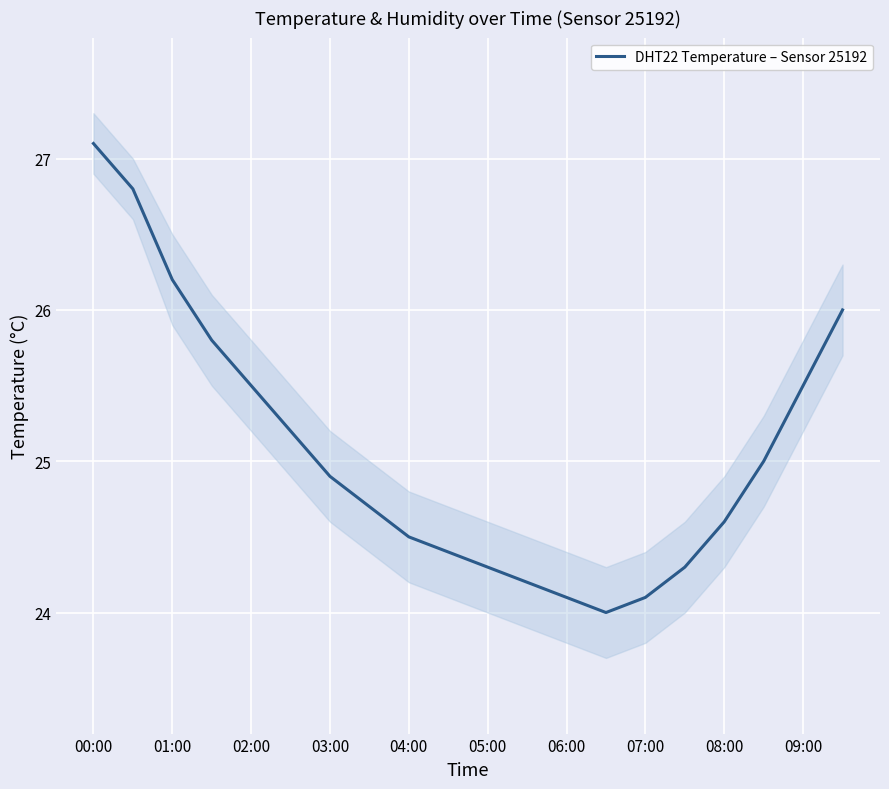

True or false: DHT22 Temperature – Sensor 25192 has a value of 32.1 at 07:00.

False